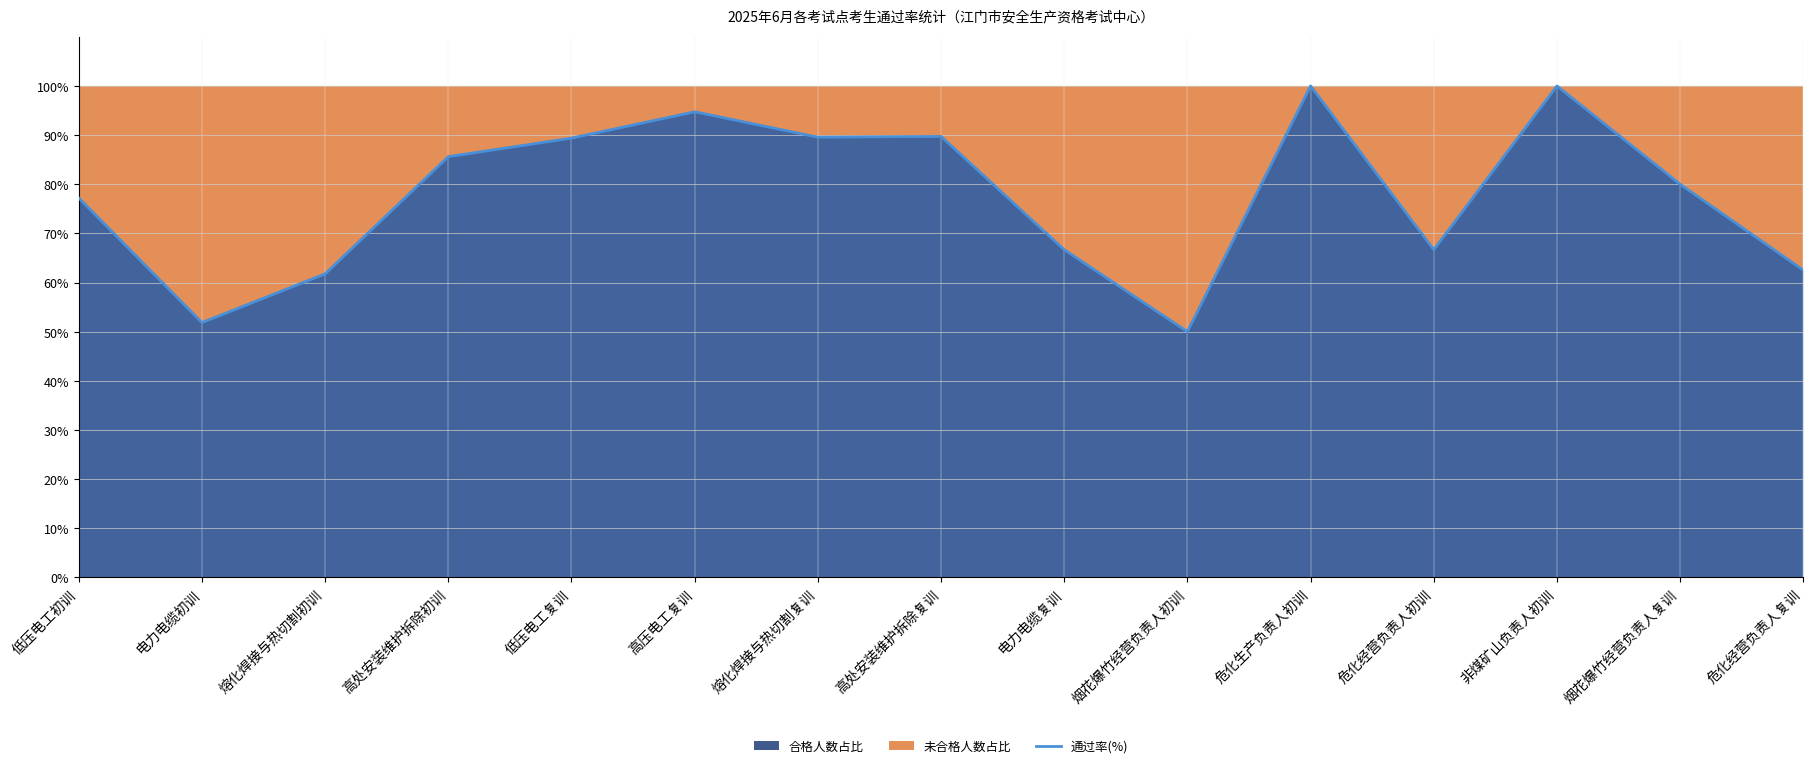

What is the label of the 14th point from the left?

烟花爆竹经营负责人复训